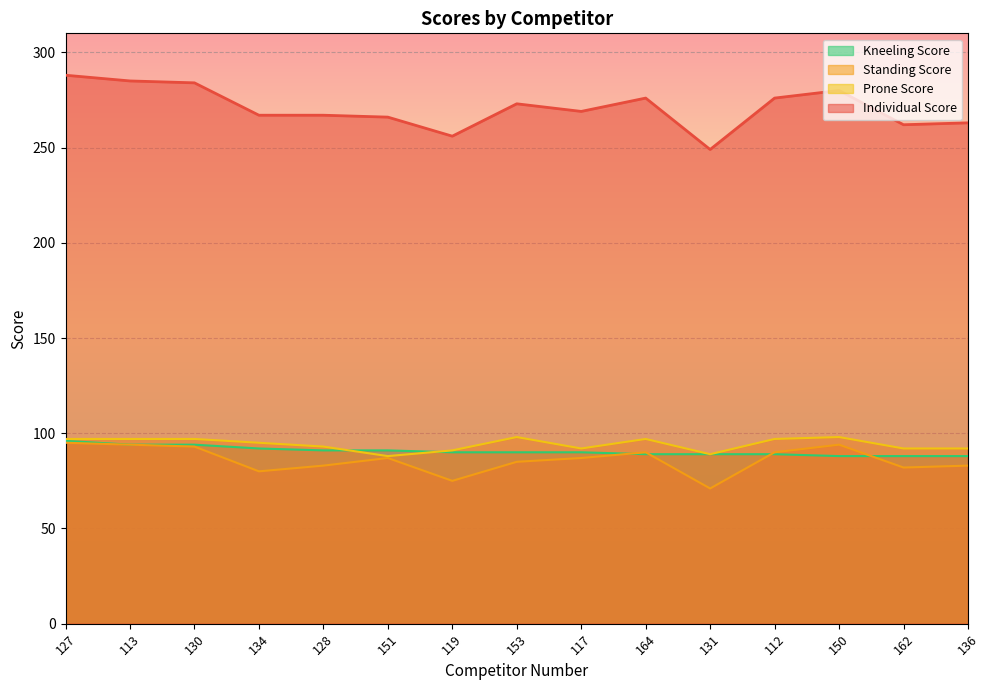

List the series in order of their peak value, highest first.

Individual Score, Prone Score, Kneeling Score, Standing Score